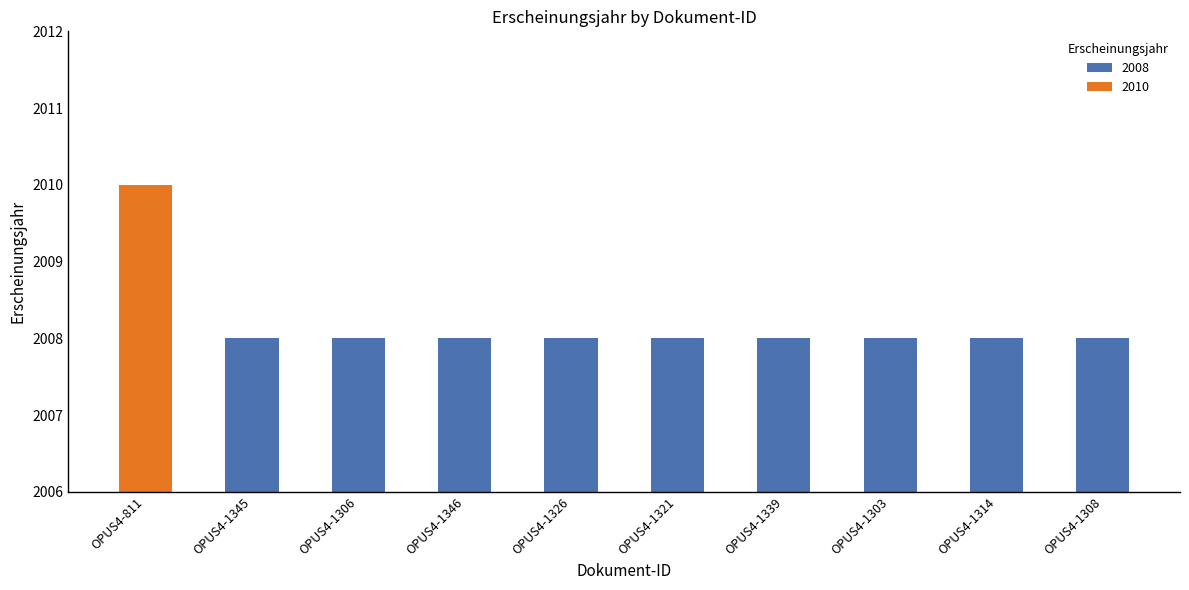

How many categories are shown in the chart?

10